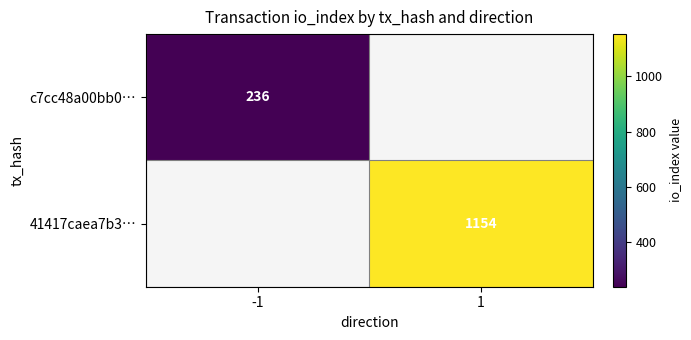

At how many categories does at least one series exceed 255?

1